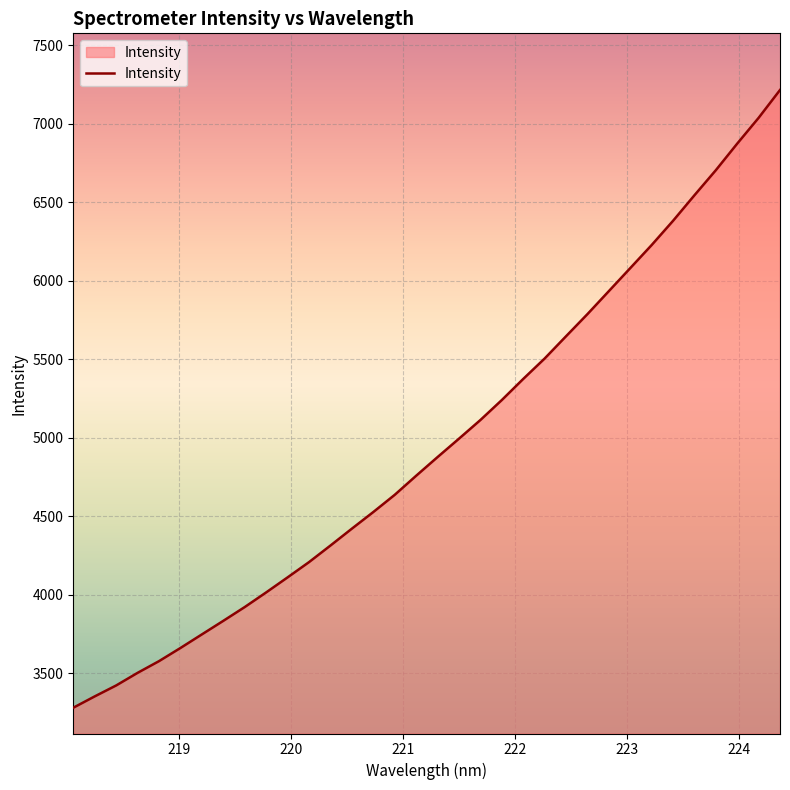

What is the maximum value shown in the chart?

7214.5